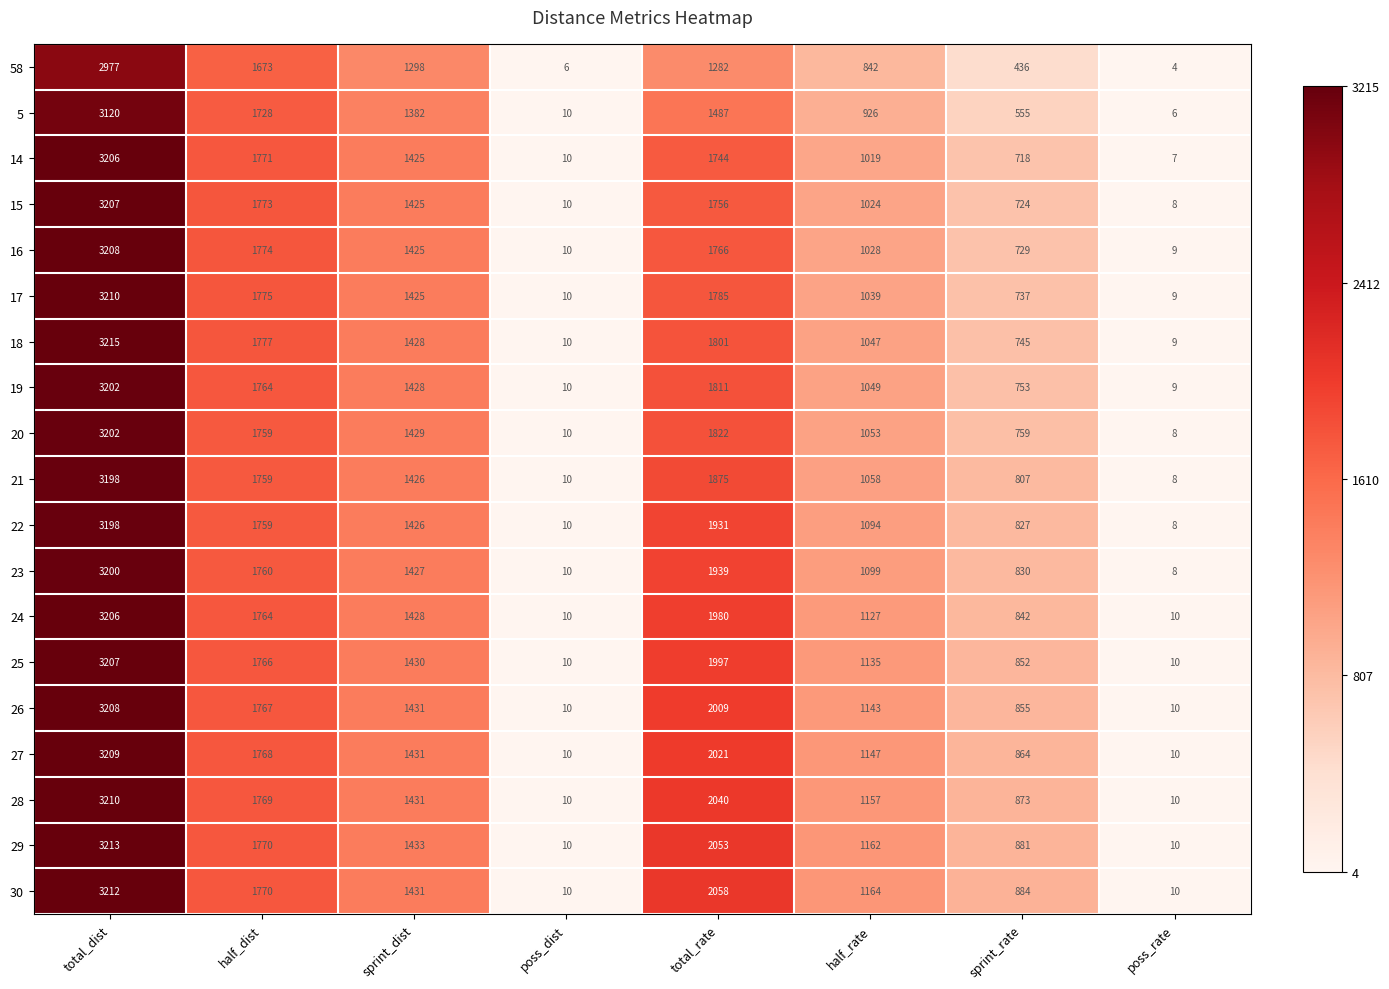

Is it true that 28 equals 584 at half_rate?

False